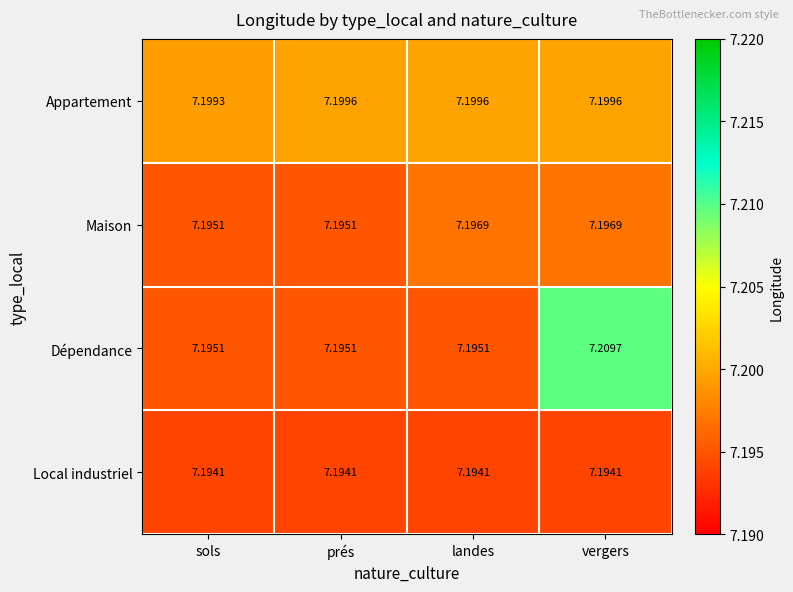

Which category has the highest value across all series?

vergers